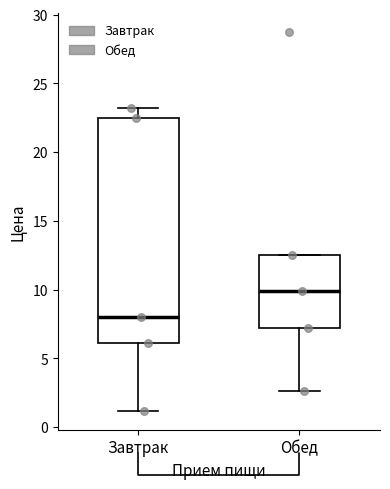

Reading left to right, read every box against the y-axis: the position of its median line, the range the box covers, and the ends of its whiskers. The values are not printed on the chart, so give them approximately, as read against the axis.

Завтрак: median 8.0, box 6.0 to 22.5, whiskers 1.0 to 23.0
Обед: median 10.0, box 7.0 to 12.5, whiskers 2.5 to 12.5